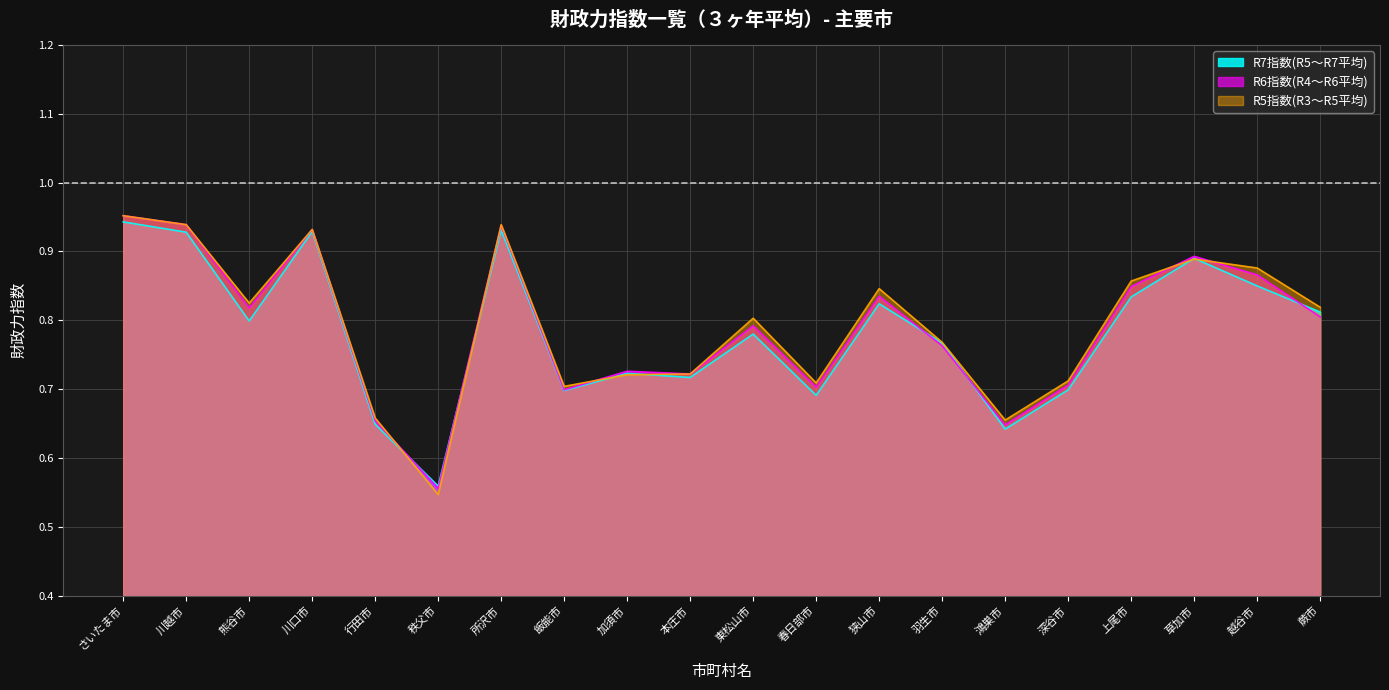

What is the sum of all R5指数(R3～R5平均) values?

15.9